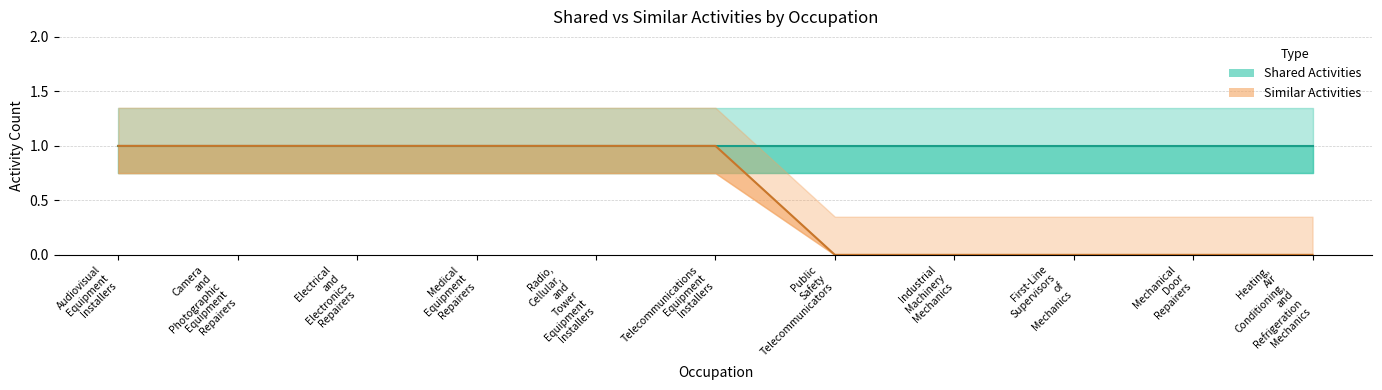

The chart shows a value of 1 at Audiovisual Equipment Installers. True or false?

True